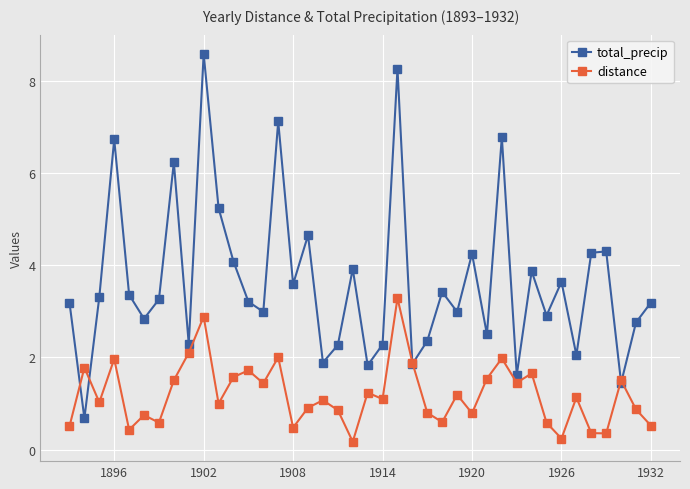

List the series in order of their overall mean, highest first.

total_precip, distance